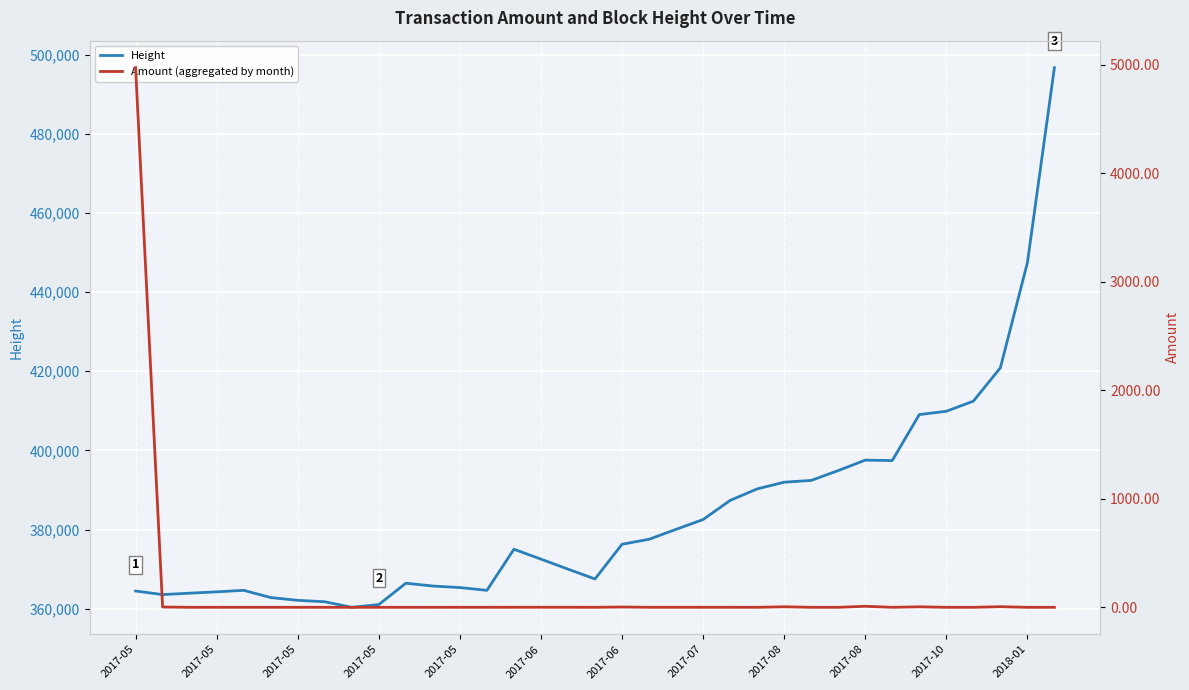

Is the value of Height at 17 greater than the value of Amount (aggregated by month) at 15?

Yes